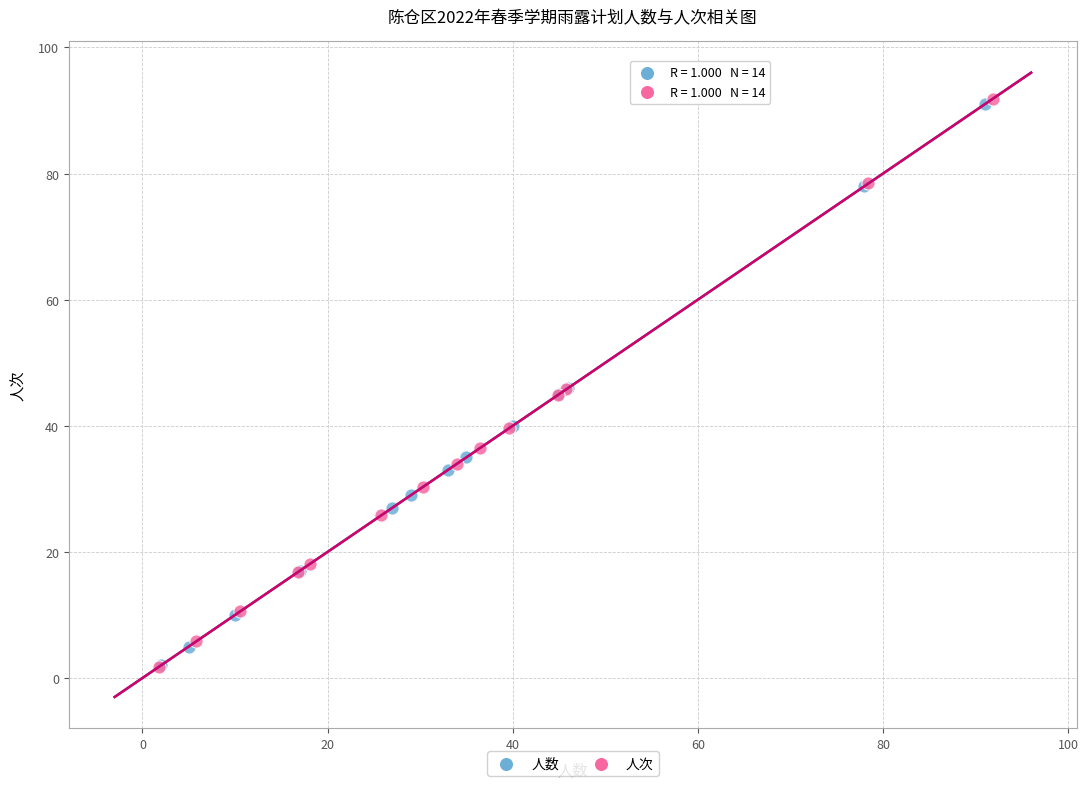

Which series has the largest Y range (max minus min)?

人次